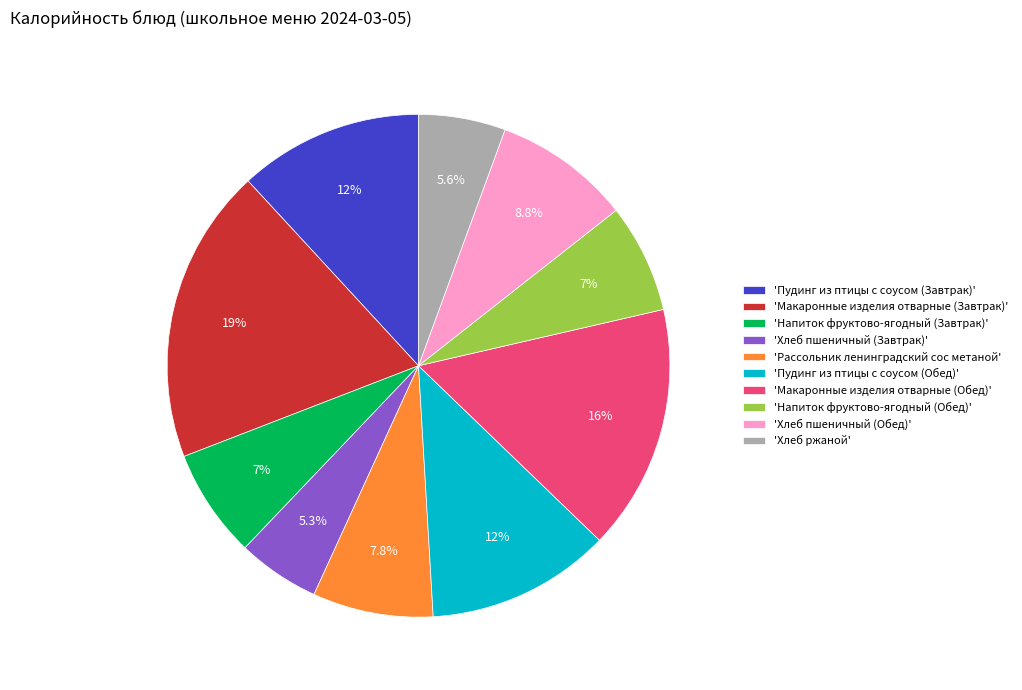

Combined, do 'Макаронные изделия отварные (Завтрак)' and 'Напиток фруктово-ягодный (Обед)' account for over 50%?

No